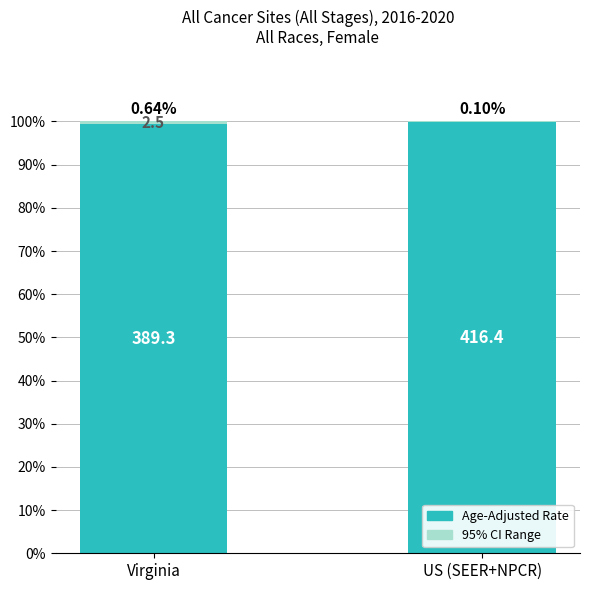

What is the label of the 2nd bar from the right?

Virginia